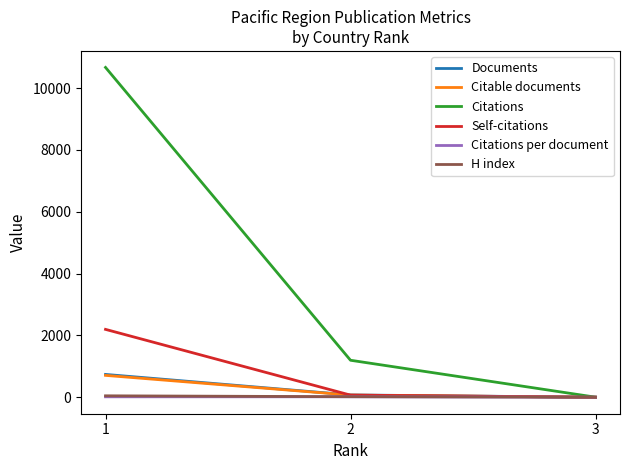

Which series has the largest total across all categories?

Citations